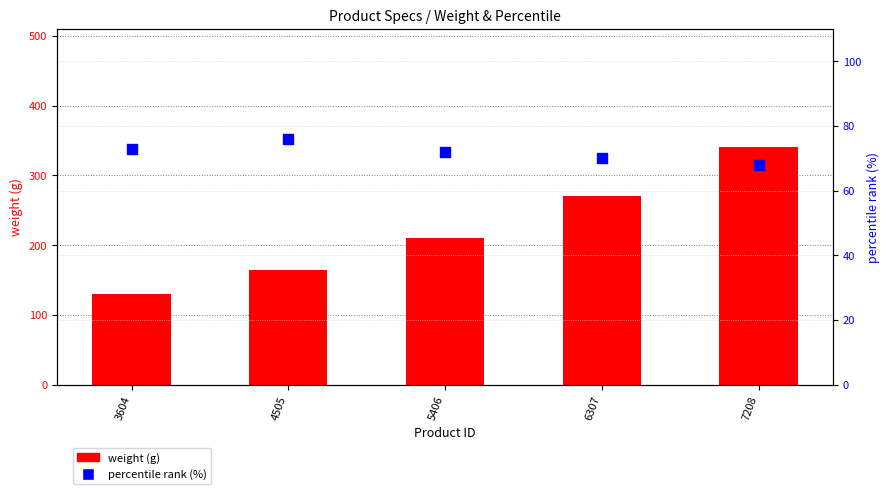

Which series has the largest total across all categories?

weight (g)